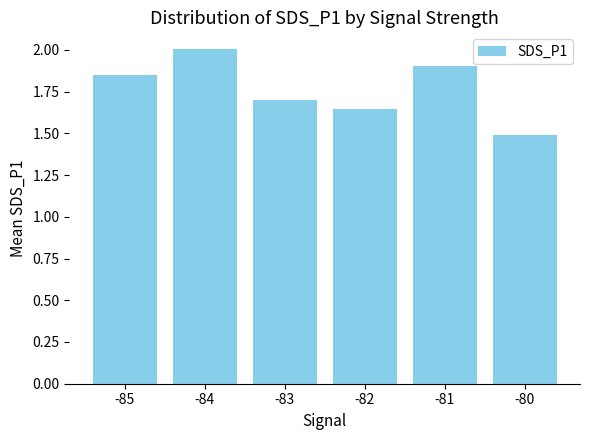

True or false: the data shows 1.5 at -80.

True